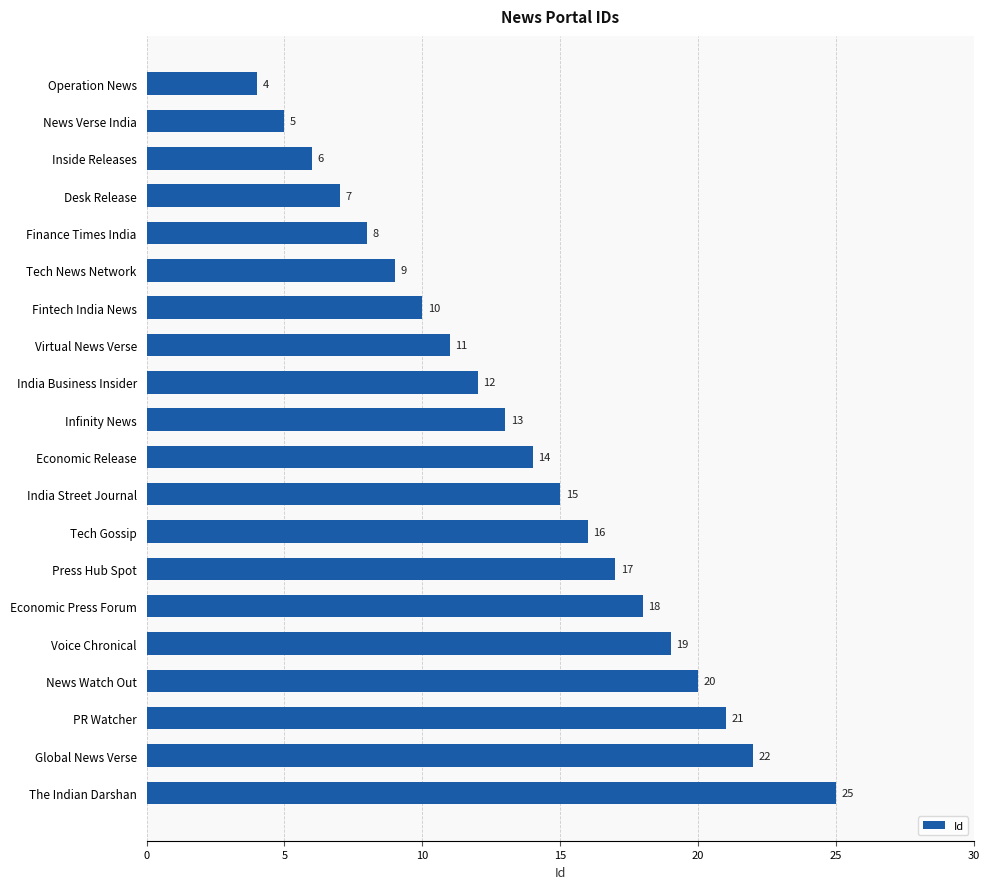

What is the change in value from Press Hub Spot to News Watch Out?

+3